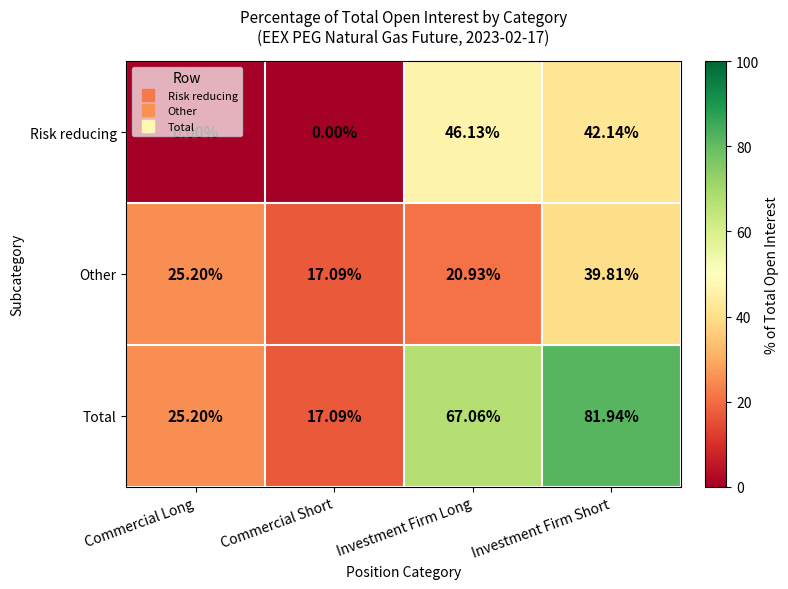

Where is Risk reducing nearest to the value 23?

Investment Firm Short